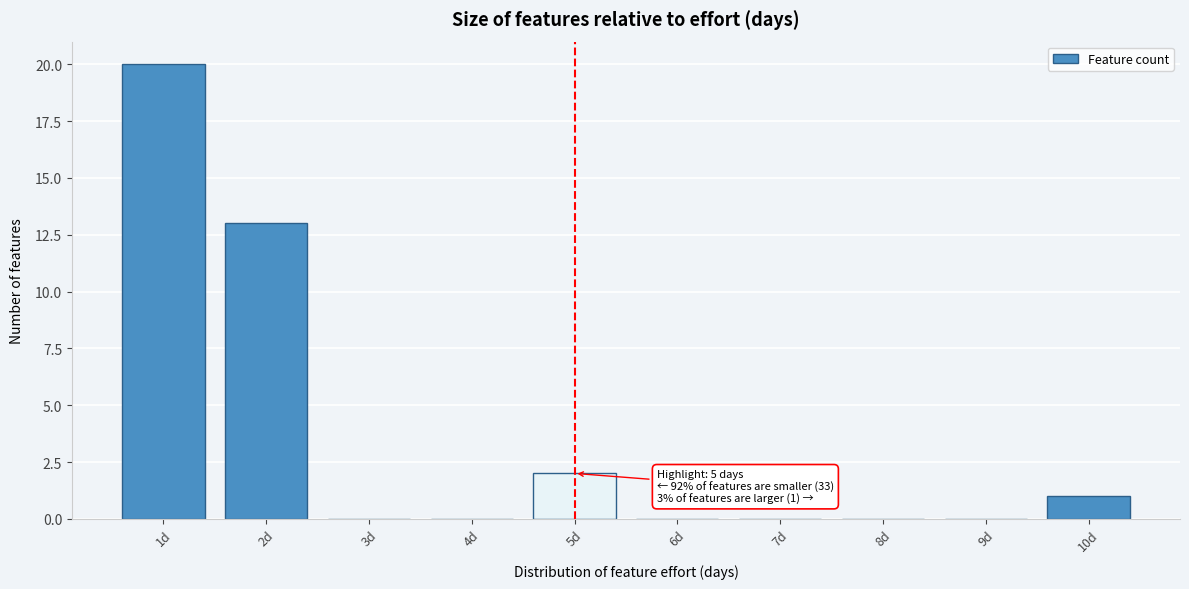

Over which range of the x-axis is the bar tallest?

0.5 to 1.5